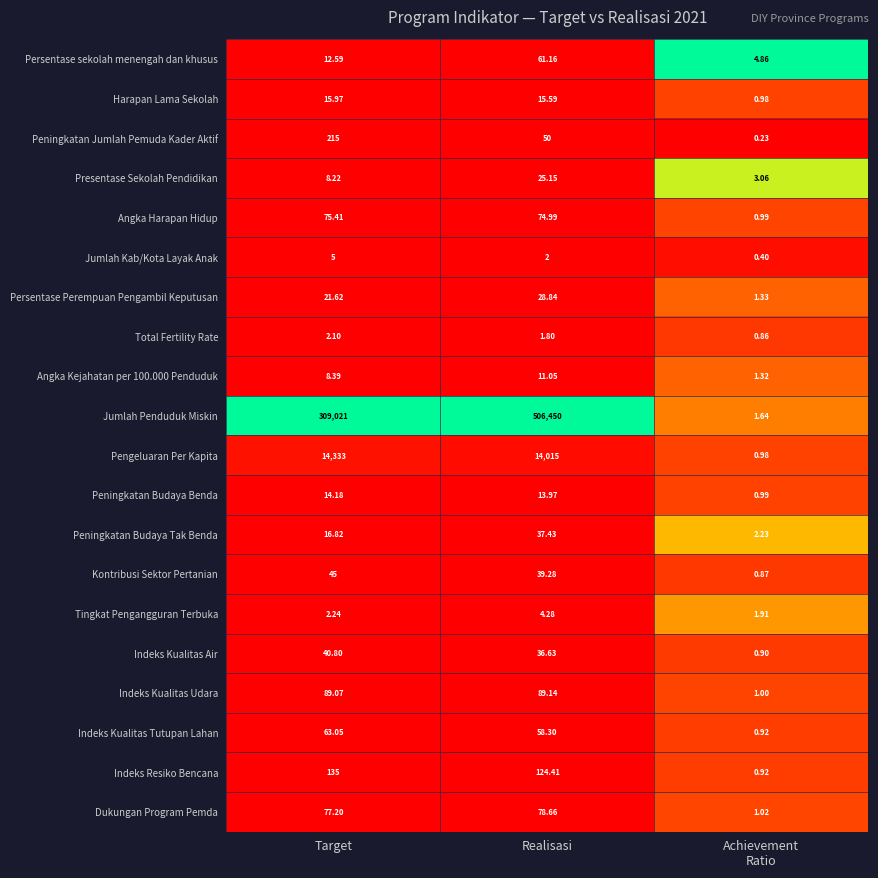

Rank the series by their maximum value, from highest to lowest.

Jumlah Penduduk Miskin, Pengeluaran Per Kapita, Peningkatan Jumlah Pemuda Kader Aktif, Indeks Resiko Bencana, Indeks Kualitas Udara, Dukungan Program Pemda, Angka Harapan Hidup, Indeks Kualitas Tutupan Lahan, Persentase sekolah menengah dan khusus, Kontribusi Sektor Pertanian, Indeks Kualitas Air, Peningkatan Budaya Tak Benda, Persentase Perempuan Pengambil Keputusan, Presentase Sekolah Pendidikan, Harapan Lama Sekolah, Peningkatan Budaya Benda, Angka Kejahatan per 100.000 Penduduk, Jumlah Kab/Kota Layak Anak, Tingkat Pengangguran Terbuka, Total Fertility Rate